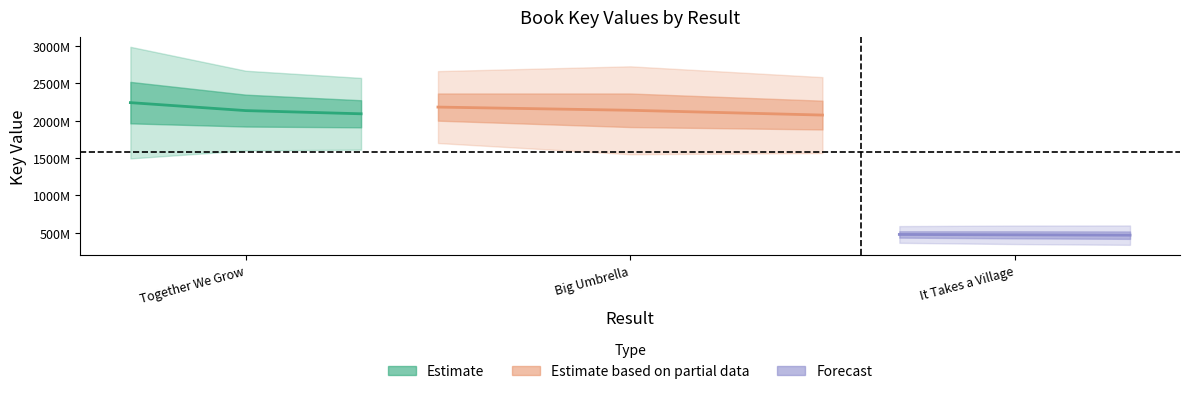

What is the label of the 2nd point from the right?

Big Umbrella